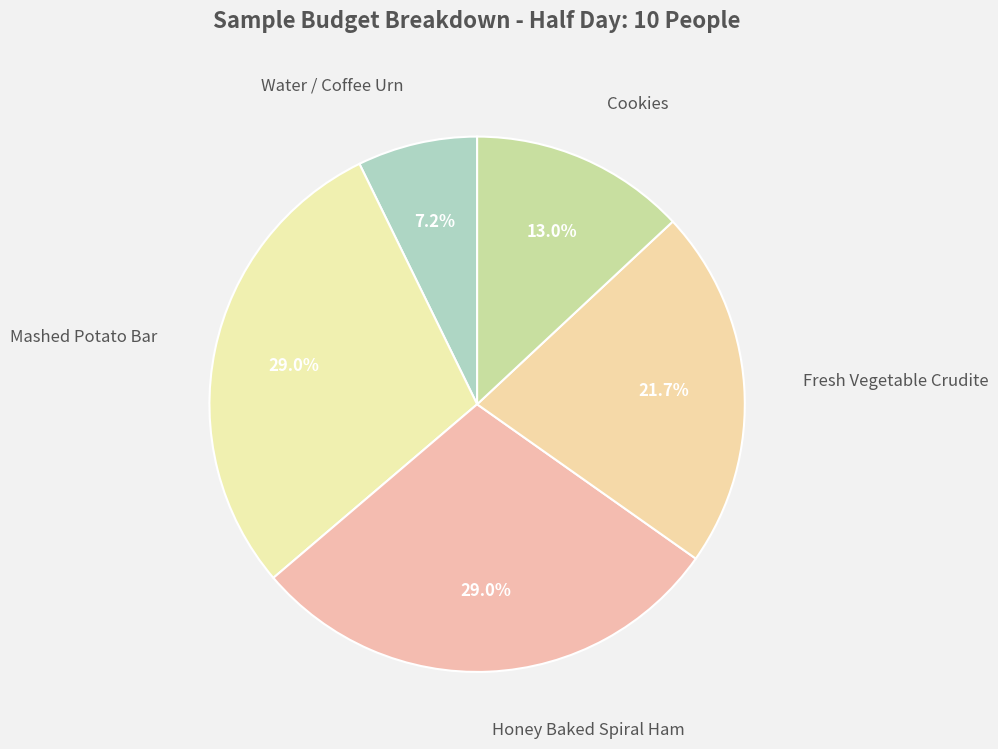

What percentage is the Fresh Vegetable Crudite slice, to the nearest percent?

22%